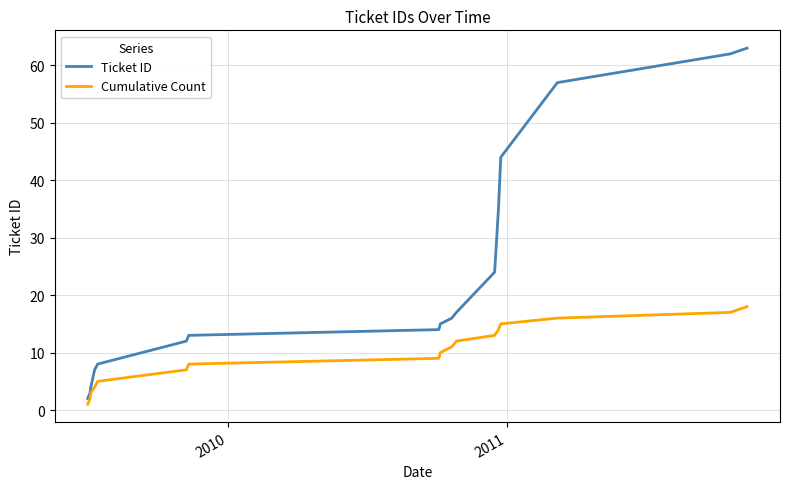

What are all the series names shown in the legend?

Ticket ID, Cumulative Count